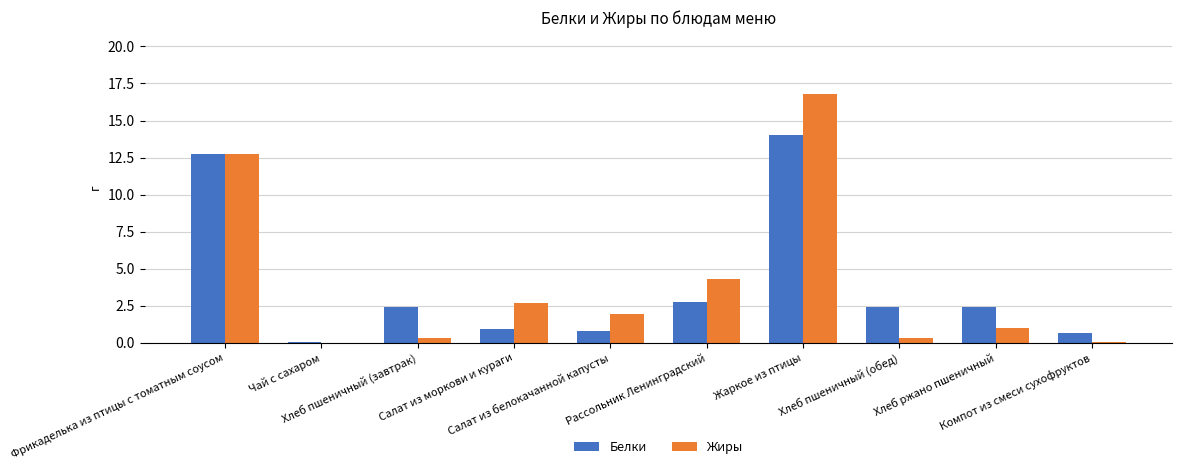

What is the sum of all Белки values?

39.3